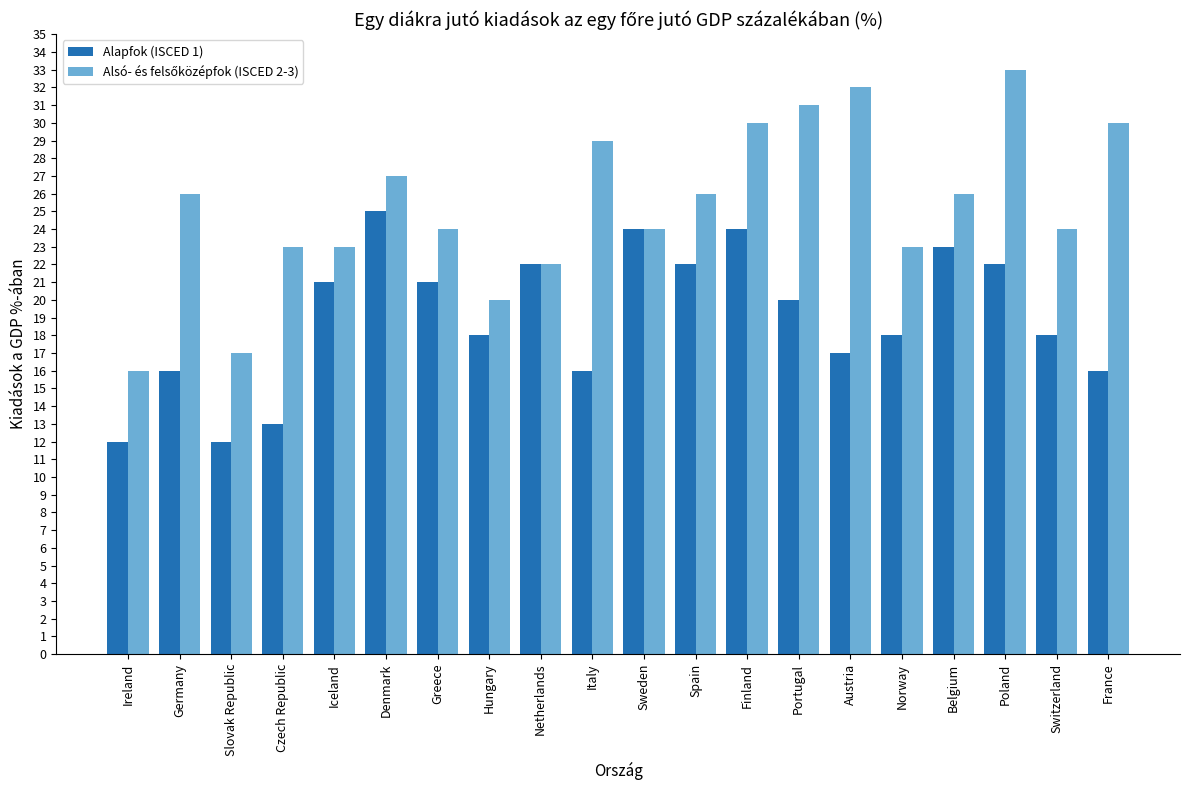

What is the spread (max minus min) of values at Czech Republic?

10